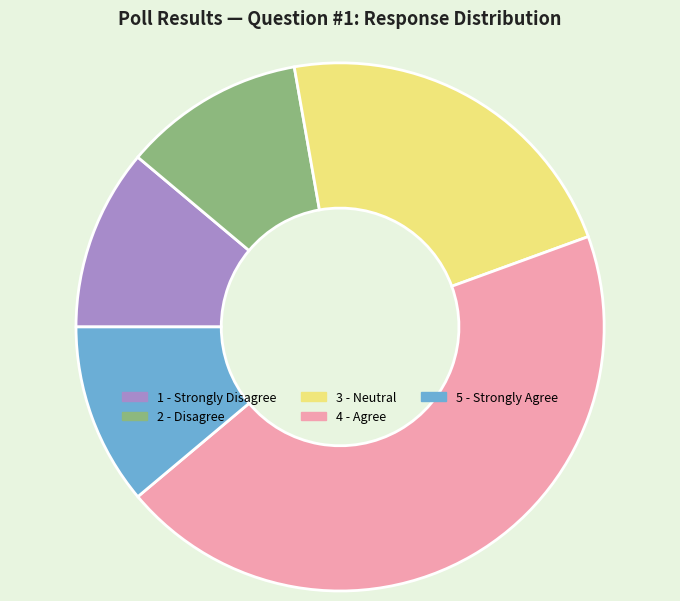

Is there a majority slice in this chart?

No